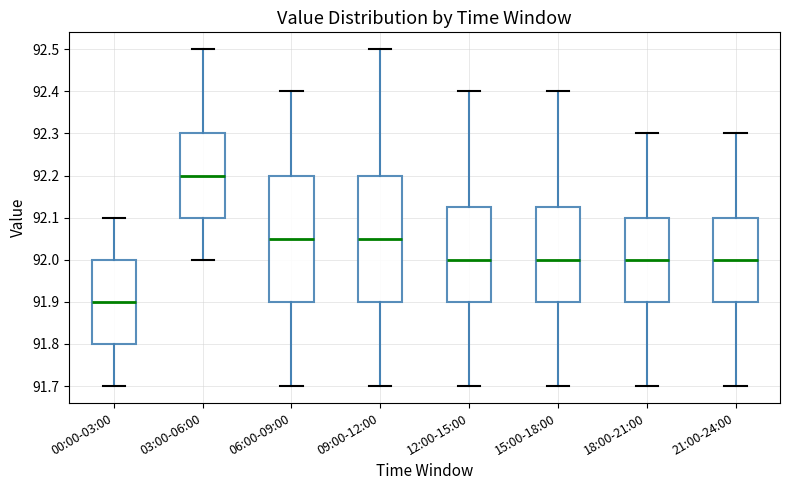

Reading left to right, transcribe this box plot: for each box, give where its median line is, the range the box spans, and where its two whiskers end, as read against the y-axis. The values are not printed on the chart, so give them approximately, as read against the axis.

00:00-03:00: median 91.90, box 91.80 to 92.00, whiskers 91.70 to 92.10
03:00-06:00: median 92.20, box 92.10 to 92.30, whiskers 92.00 to 92.50
06:00-09:00: median 92.05, box 91.90 to 92.20, whiskers 91.70 to 92.40
09:00-12:00: median 92.05, box 91.90 to 92.20, whiskers 91.70 to 92.50
12:00-15:00: median 92.00, box 91.90 to 92.13, whiskers 91.70 to 92.40
15:00-18:00: median 92.00, box 91.90 to 92.13, whiskers 91.70 to 92.40
18:00-21:00: median 92.00, box 91.90 to 92.10, whiskers 91.70 to 92.30
21:00-24:00: median 92.00, box 91.90 to 92.10, whiskers 91.70 to 92.30